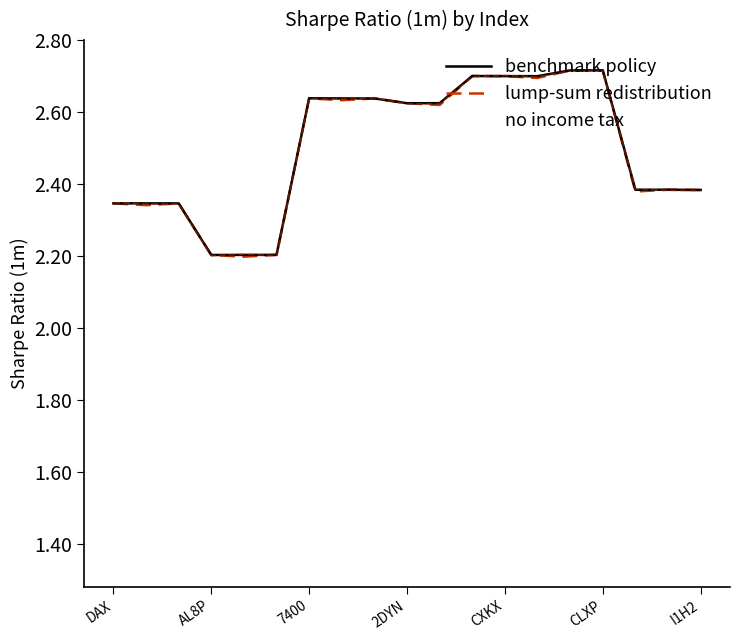

What is the maximum value shown in the chart?

2.7